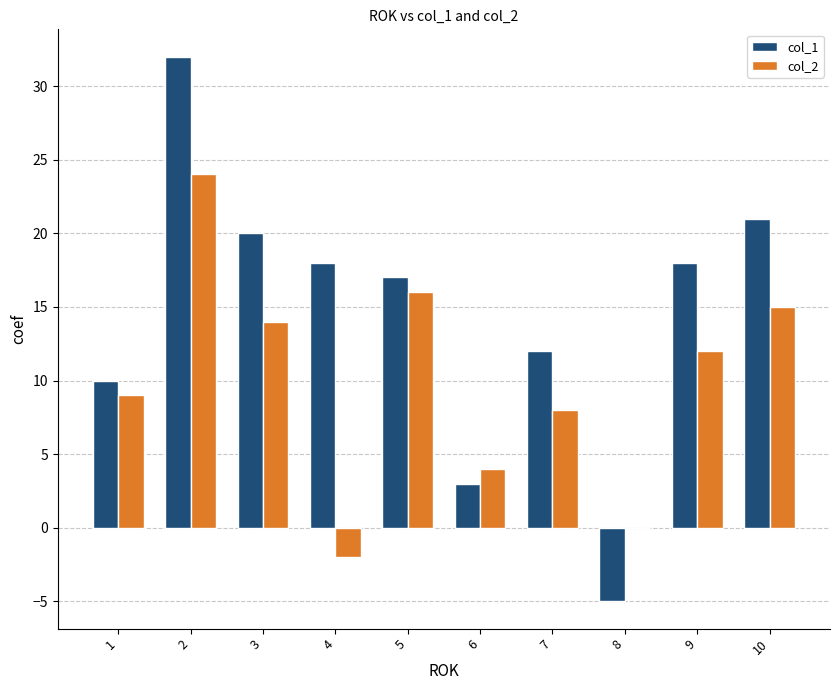

Are the bars grouped side by side (vs. stacked)?

Yes